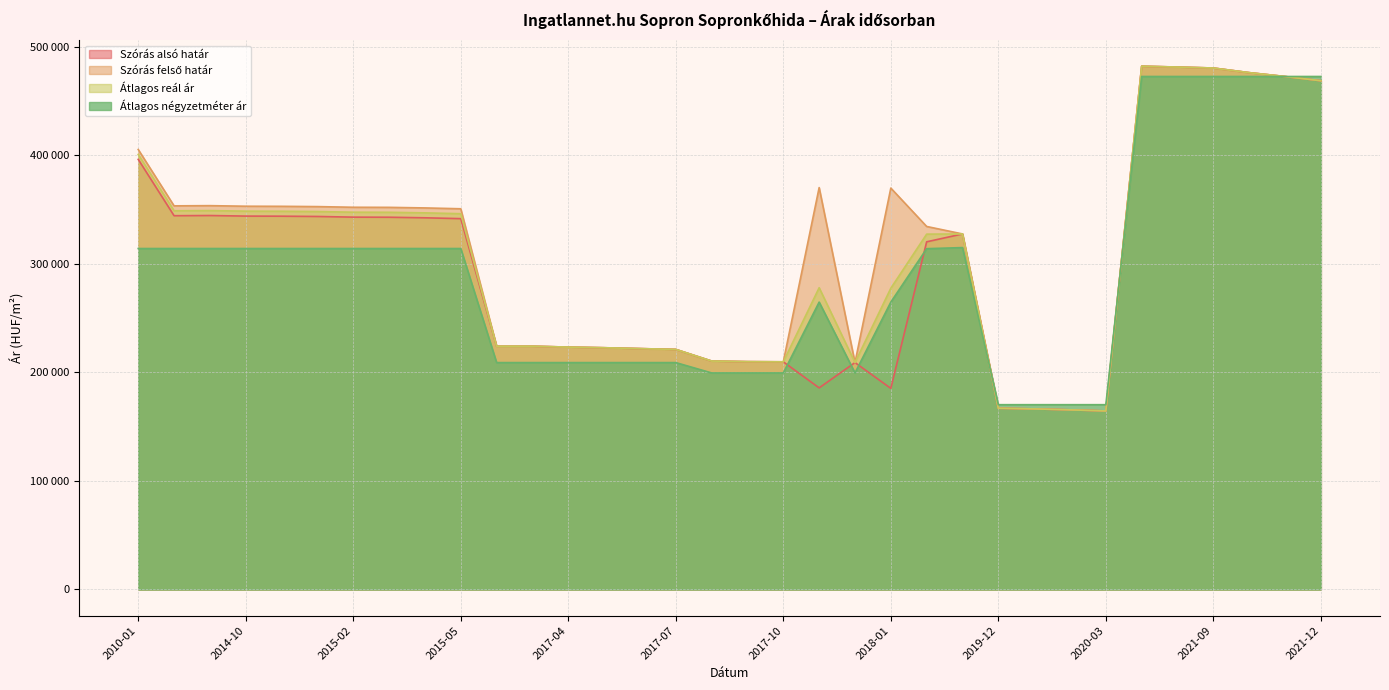

What is the difference between the highest and lowest values at 2017-08?

10939